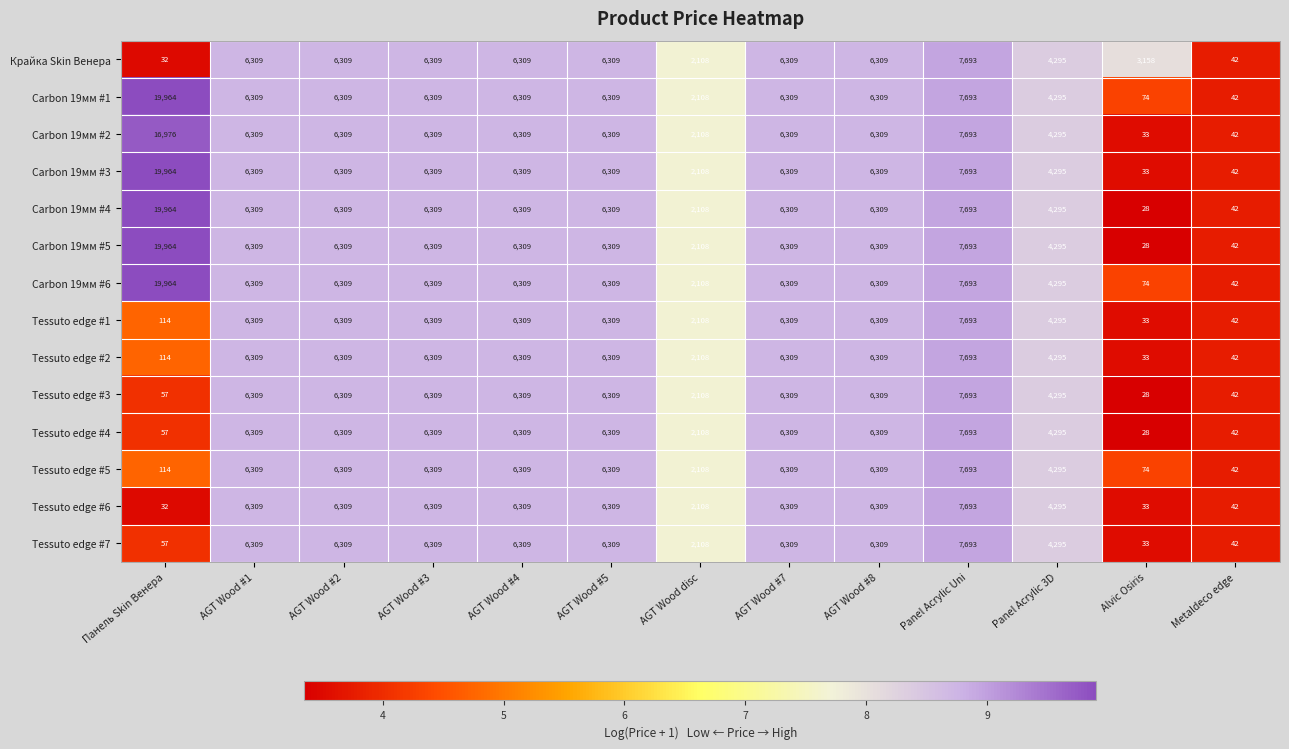

Count the number of categories in the chart.

13